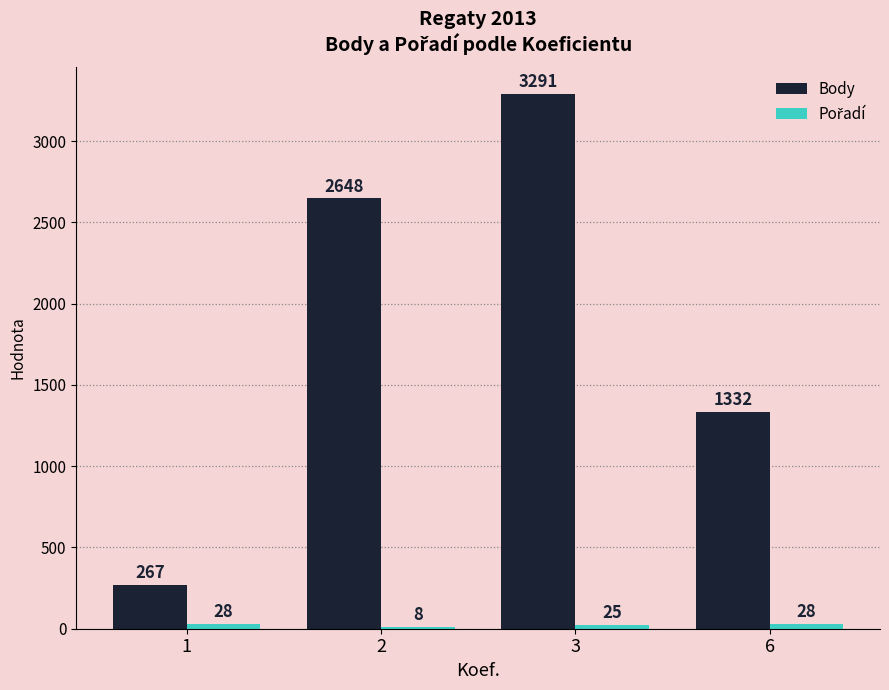

True or false: Body has a value of 3291 at 3.

True